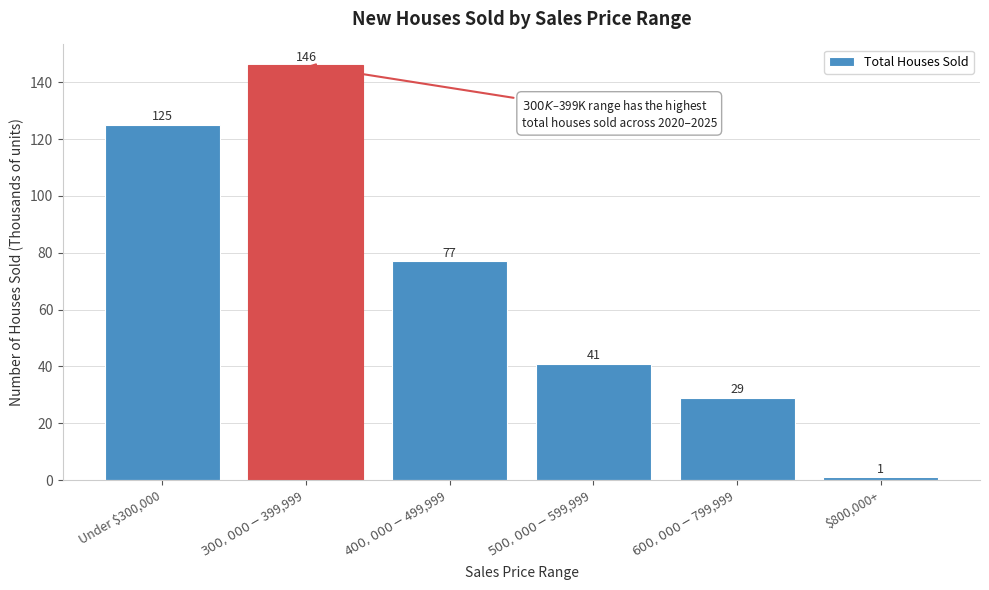

Reading left to right, what are all the values shown in this chart?

125	146	77	41	29	1